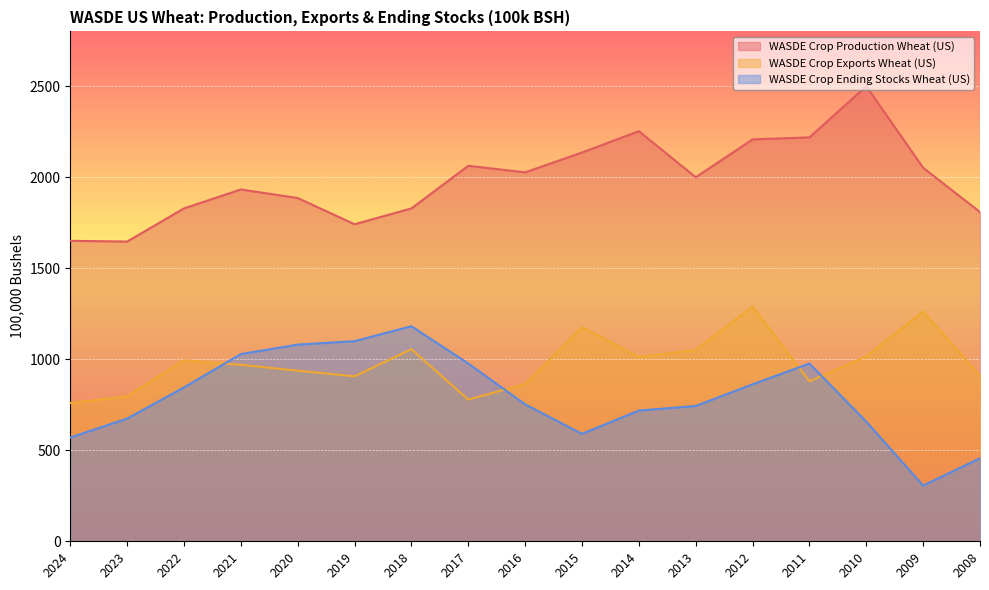

True or false: WASDE Crop Exports Wheat (US) has a value of 427 at 2017.

False